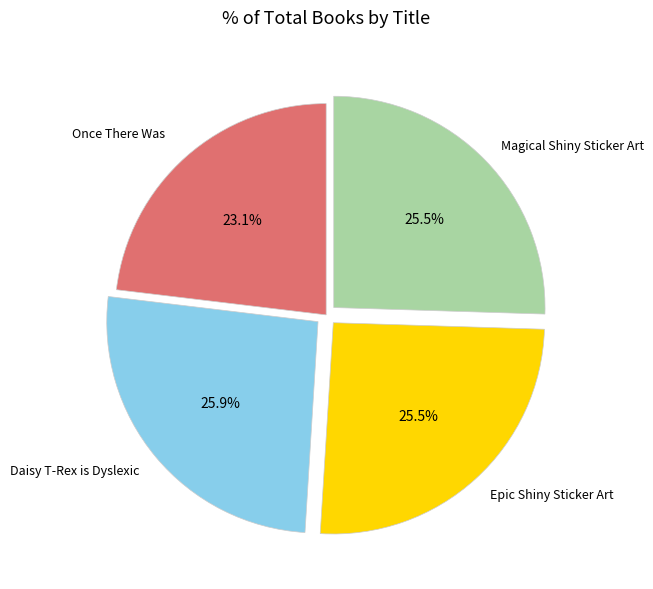

Does any single category account for the majority?

No